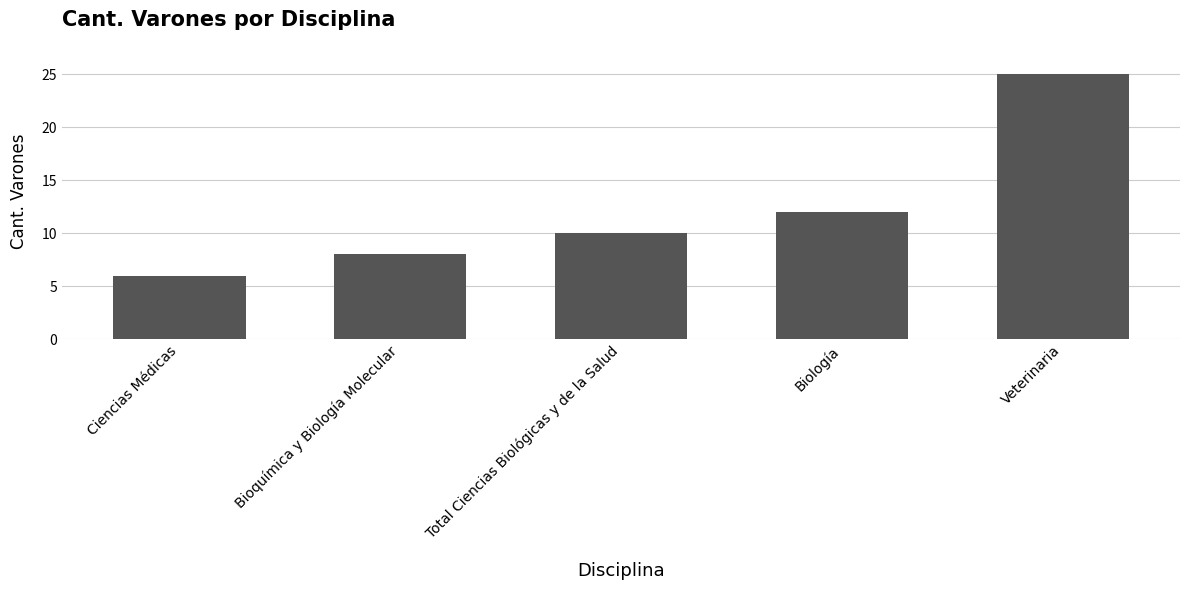

Reading right to left, what are all the values shown in this chart?

25	12	10	8	6